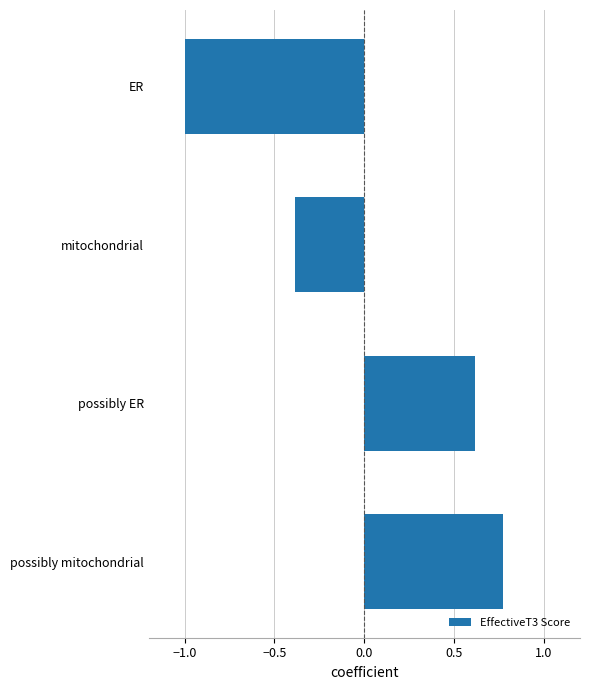

The value at ER is -1.0. True or false?

True